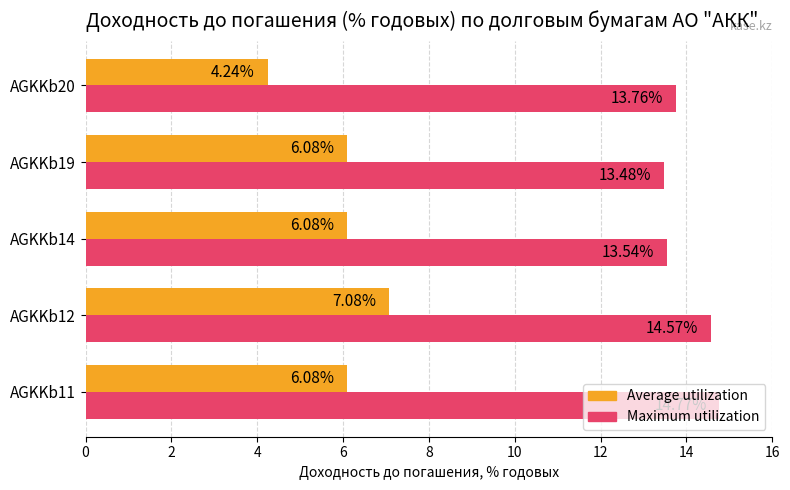

What is the highest value of the Maximum utilization series?

14.8